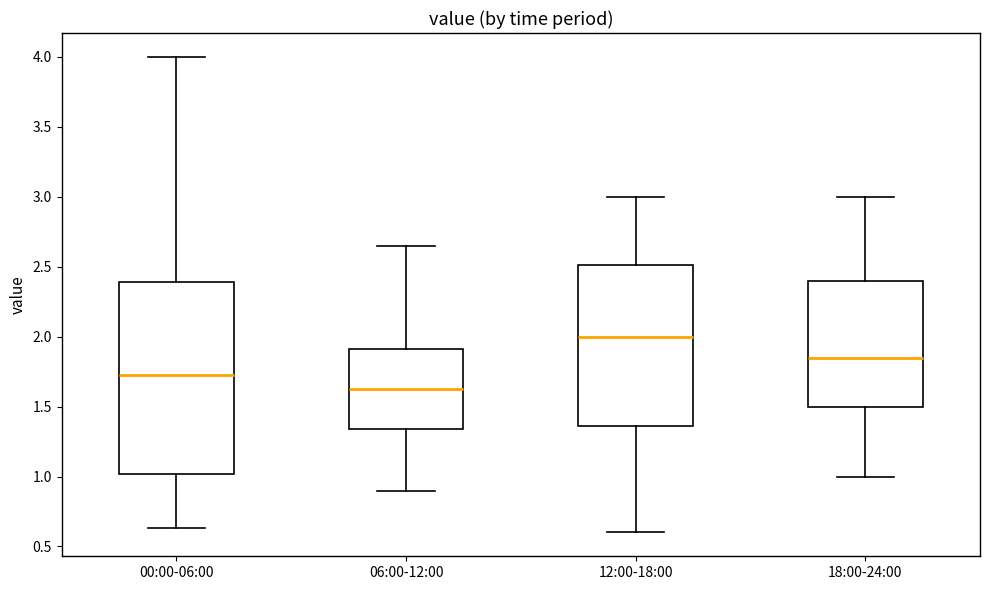

Where does the lower whisker of the box for 12:00-18:00 end on the y-axis? The values are not printed on the chart, so give them approximately, as read against the axis.

0.60